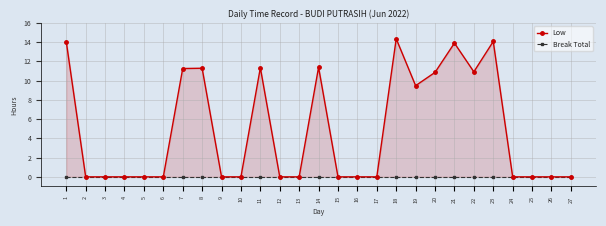

Reading right to left, what are all the values shown in this chart?

Low: 27=0.0	26=0.0	25=0.0	24=0.0	23=14.1	22=10.9	21=13.9	20=10.8	19=9.5	18=14.3	17=0.0	16=0.0	15=0.0	14=11.4	13=0.0	12=0.0	11=11.3	10=0.0	9=0.0	8=11.3	7=11.2	6=0.0	5=0.0	4=0.0	3=0.0	2=0.0	1=14.0
Break Total: 27=0.0	26=0.0	25=0.0	24=0.0	23=0.0	22=0.0	21=0.0	20=0.0	19=0.0	18=0.0	17=0.0	16=0.0	15=0.0	14=0.0	13=0.0	12=0.0	11=0.0	10=0.0	9=0.0	8=0.0	7=0.0	6=0.0	5=0.0	4=0.0	3=0.0	2=0.0	1=0.0